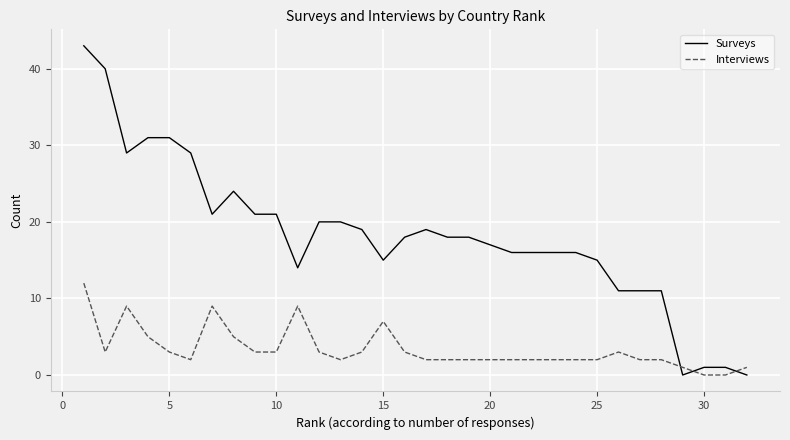

Which series has the widest spread of values?

Surveys